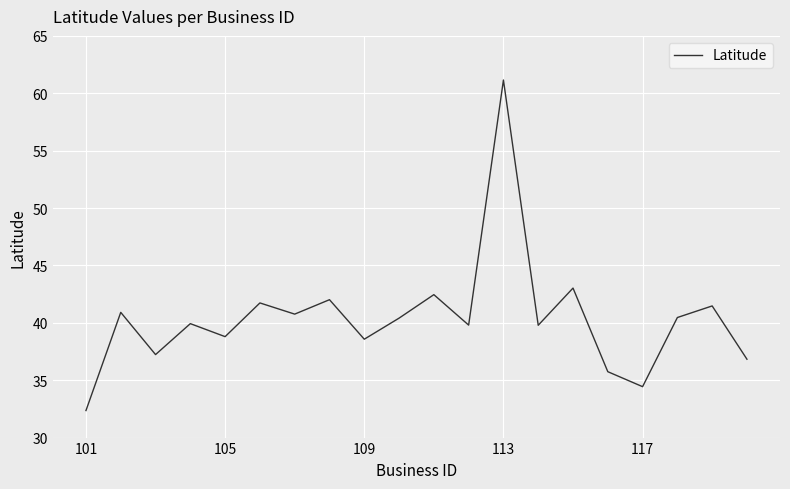

What is the difference between the maximum and minimum values?

28.8